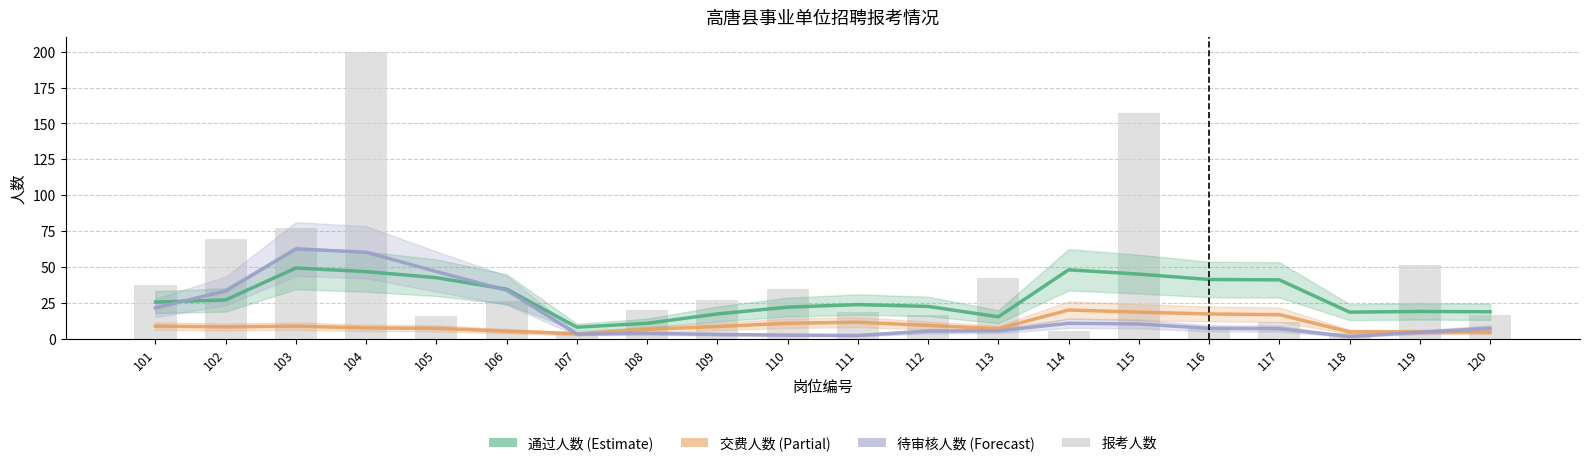

What is the highest value of the 交费人数 series?

20.0